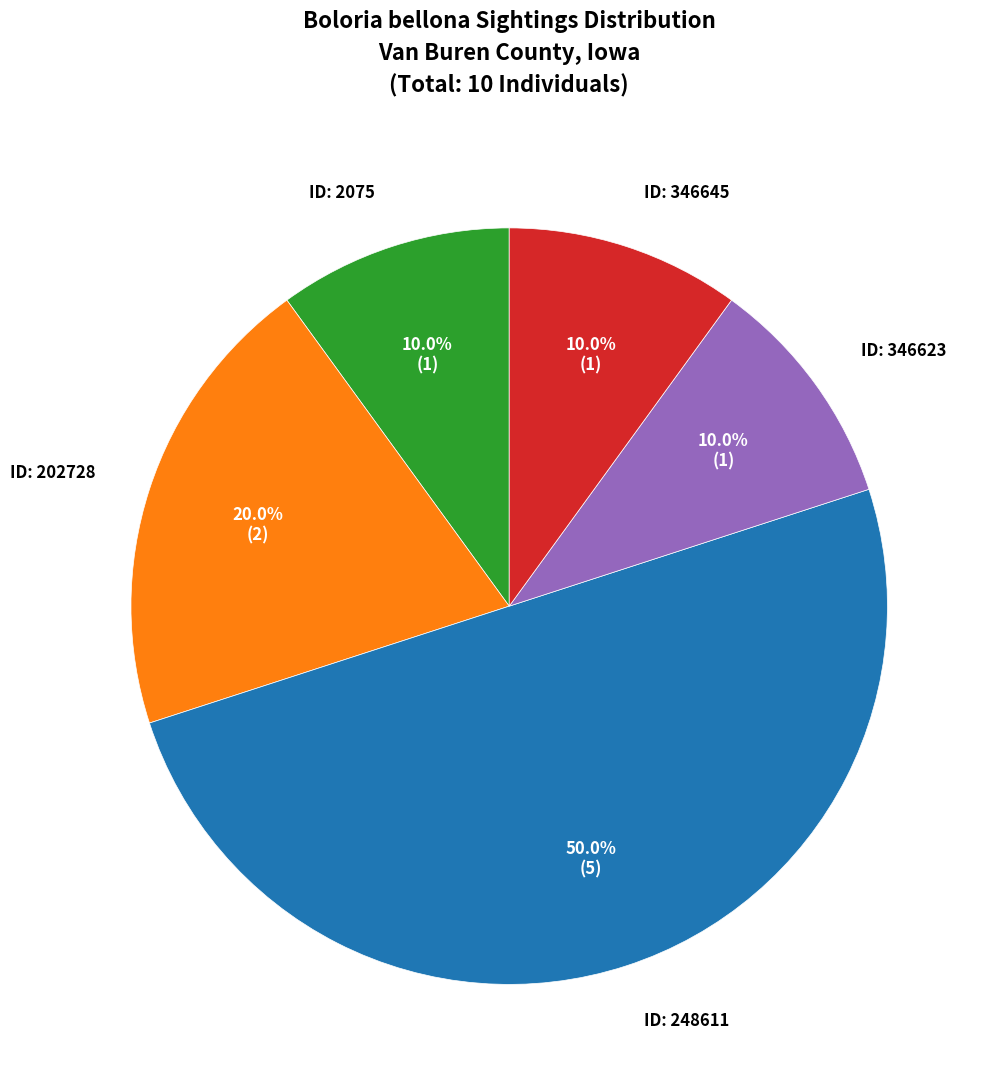

Approximately how many times larger is the value at ID: 346623 compared to ID: 2075?

1.0